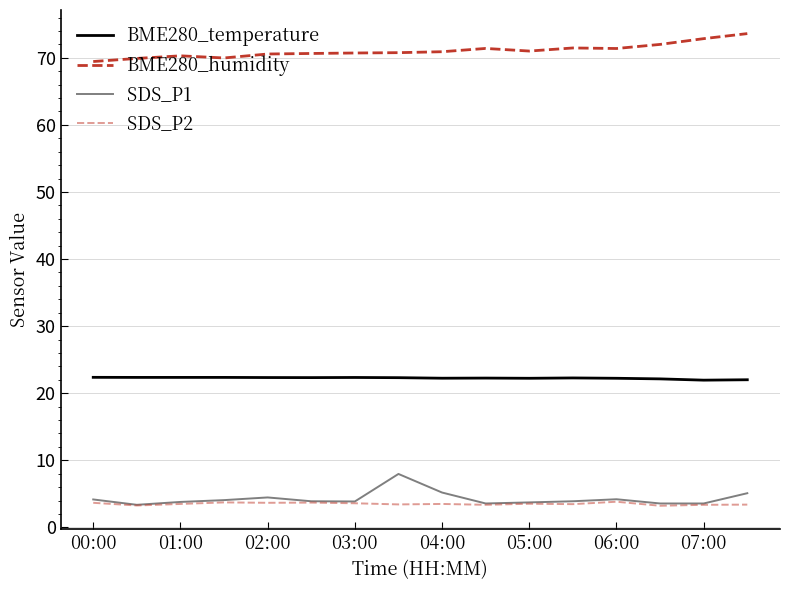

What is the sum of all SDS_P2 values?

56.3